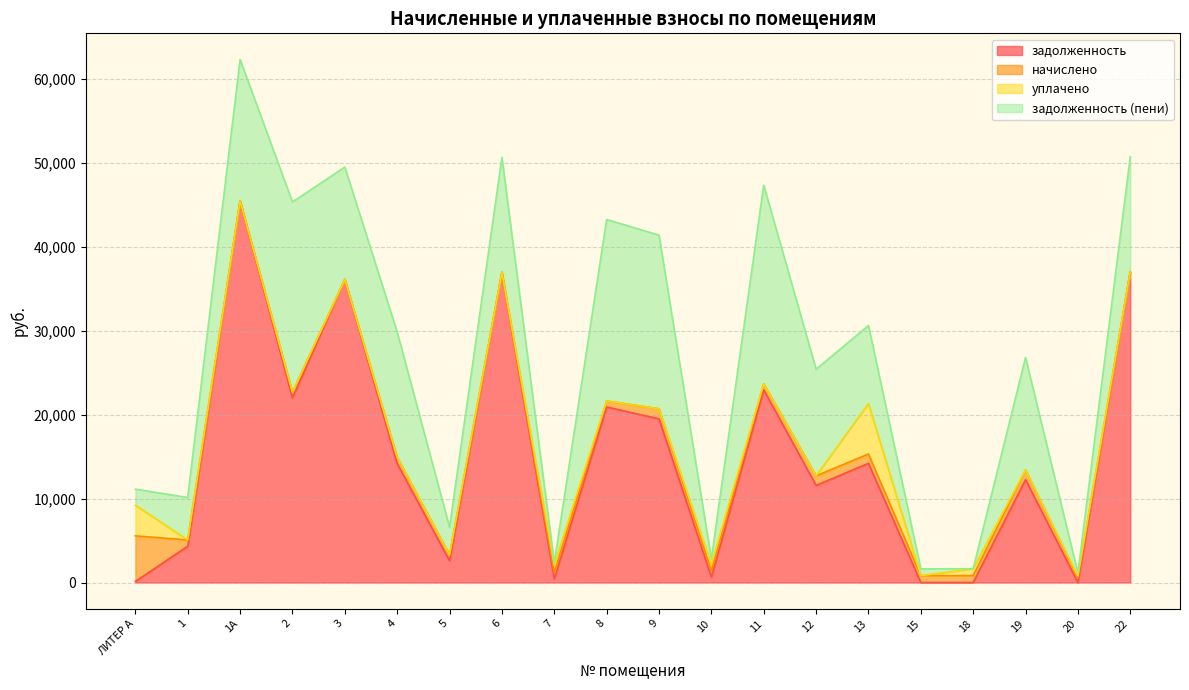

Is it true that начислено equals 1137.4 at 12?

True